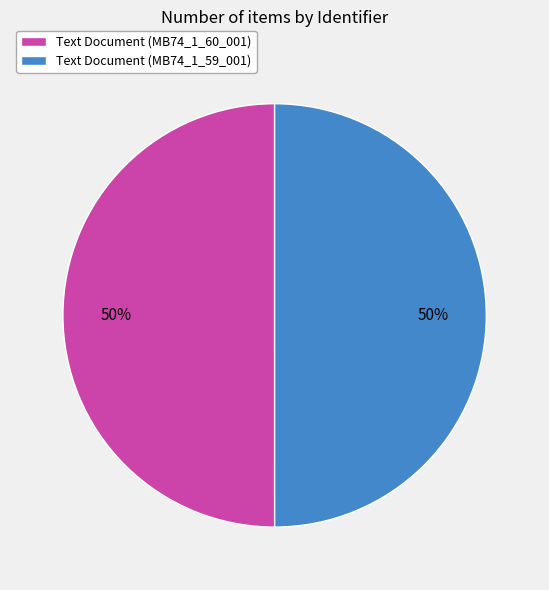

True or false: Text Document (MB74_1_59_001) accounts for 50% of the total.

True